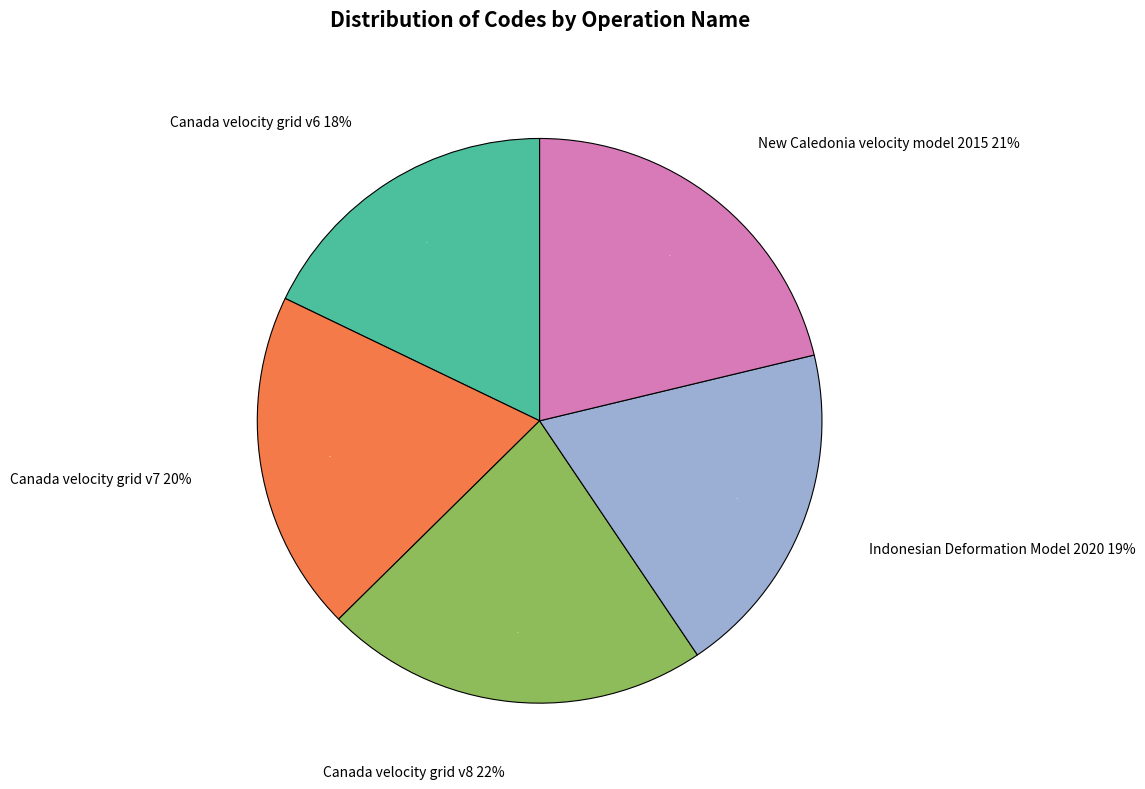

What percentage is NOT represented by New Caledonia velocity model 2015?

78.7%